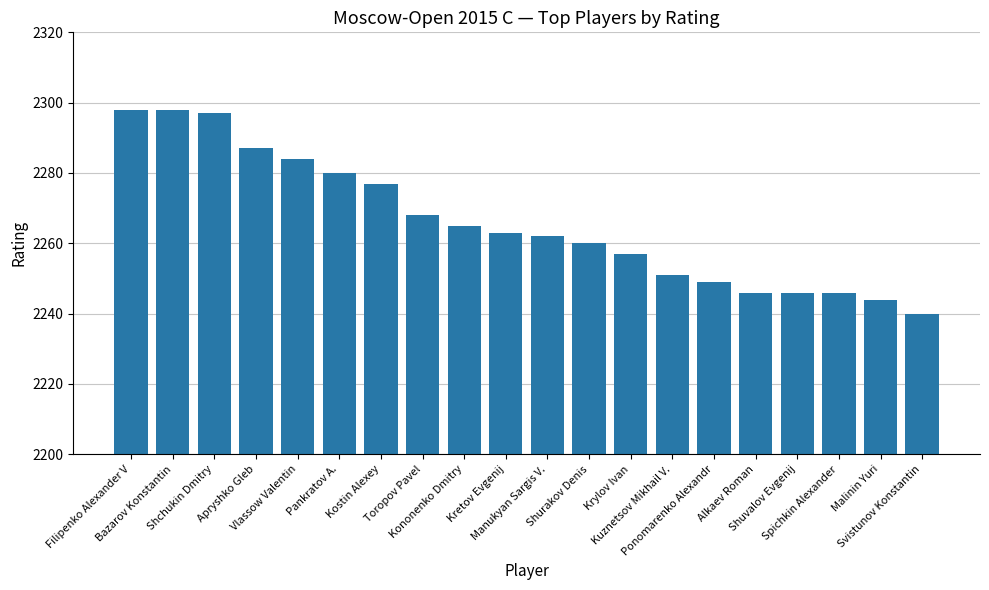

What is the greatest value displayed?

2298